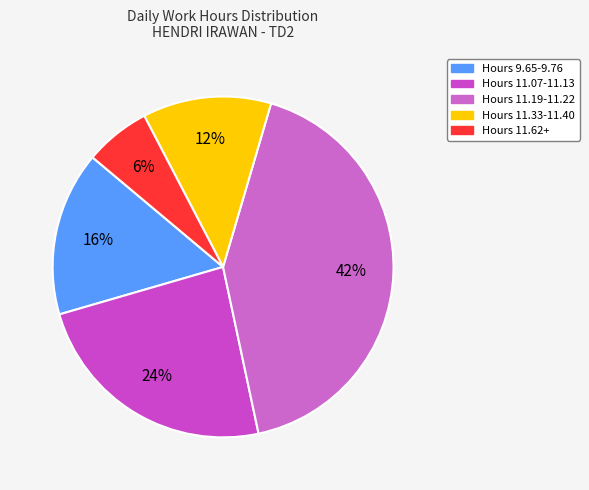

Which slice is the smallest?

Hours 11.62+